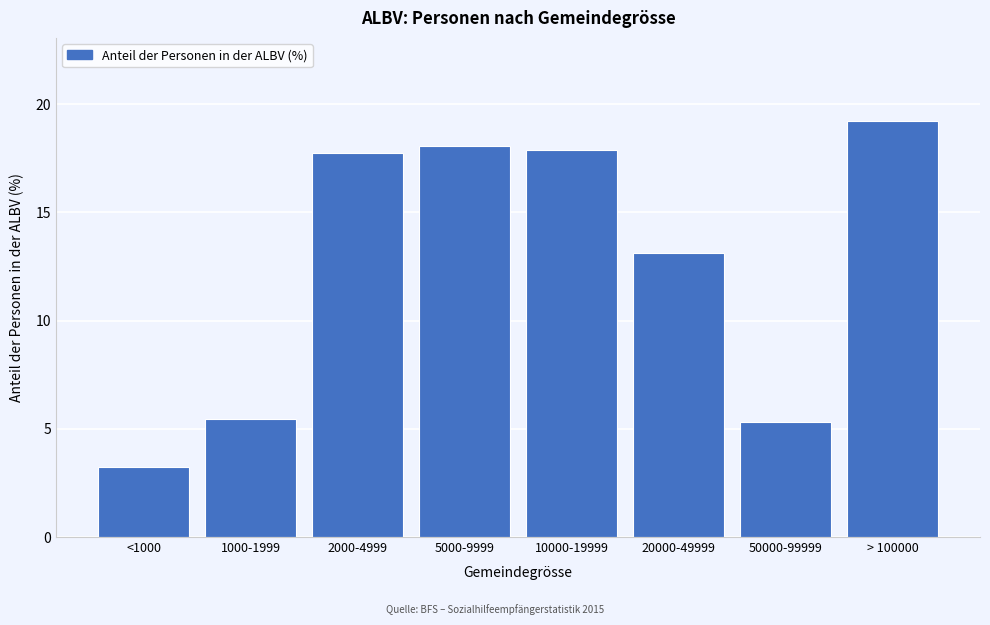

Reading left to right, what are all the values shown in this chart?

<1000=3.2	1000-1999=5.4	2000-4999=17.8	5000-9999=18.1	10000-19999=17.9	20000-49999=13.1	50000-99999=5.3	> 100000=19.2